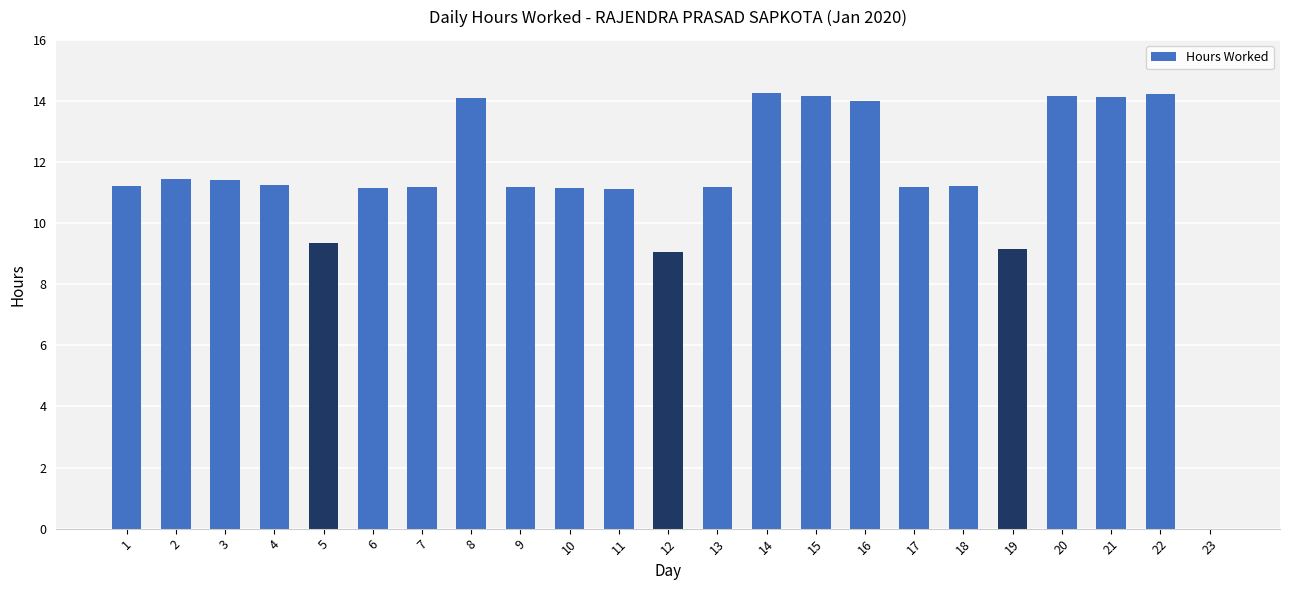

What is the sum of all values?

261.3